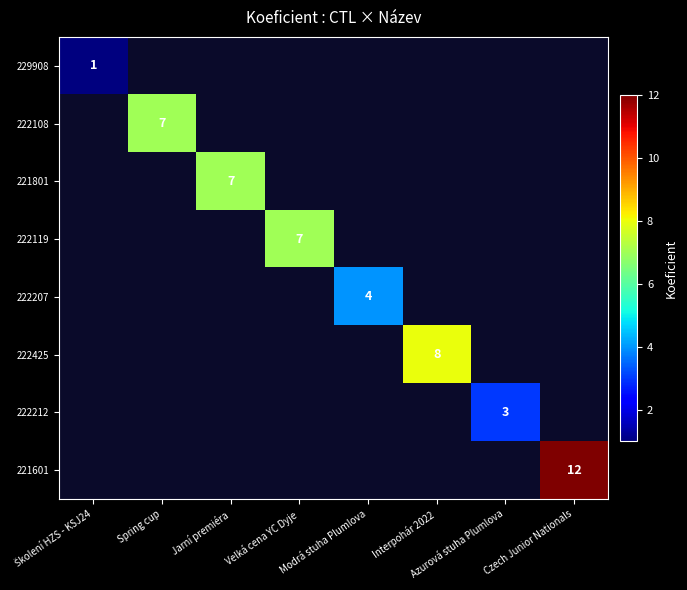

The 222212 series shows 5 at Azurová stuha Plumlova. True or false?

False